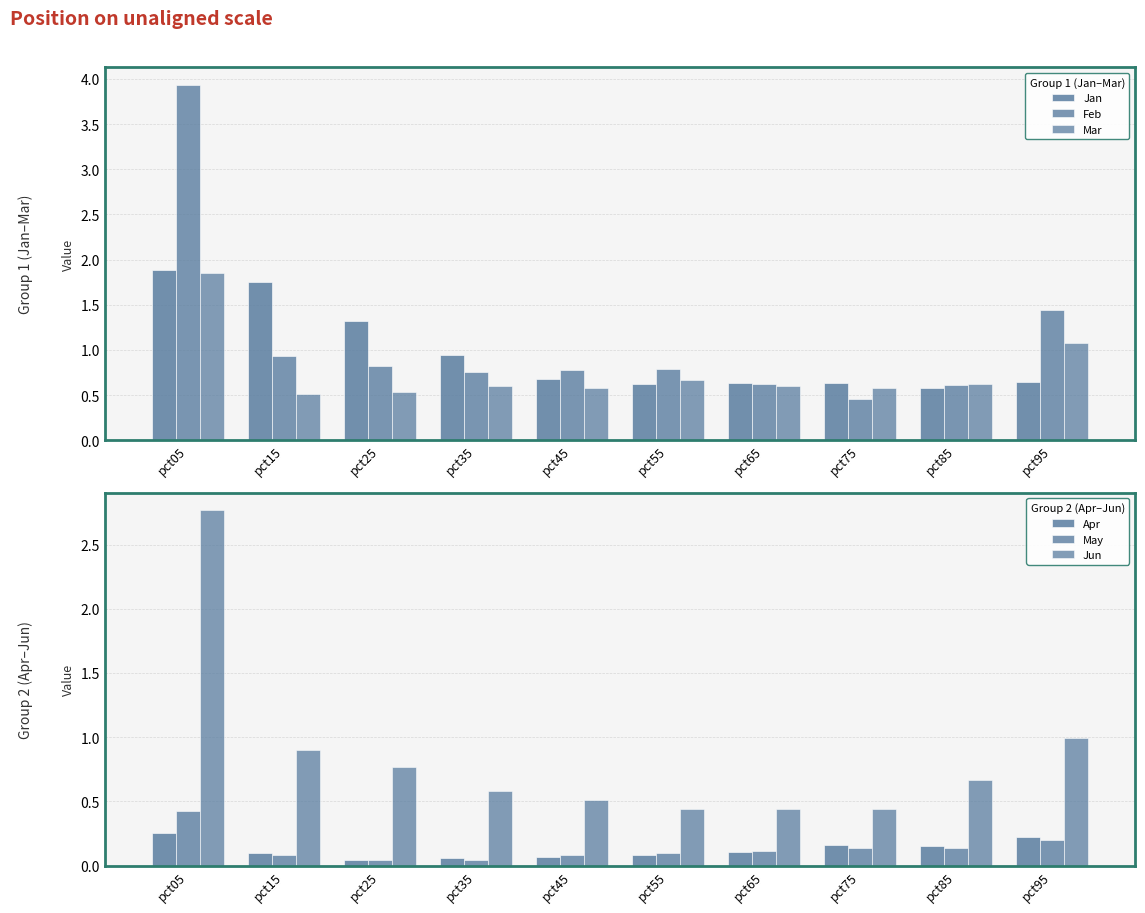

What is the sum of the Jan values at pct65 and pct75?

1.3